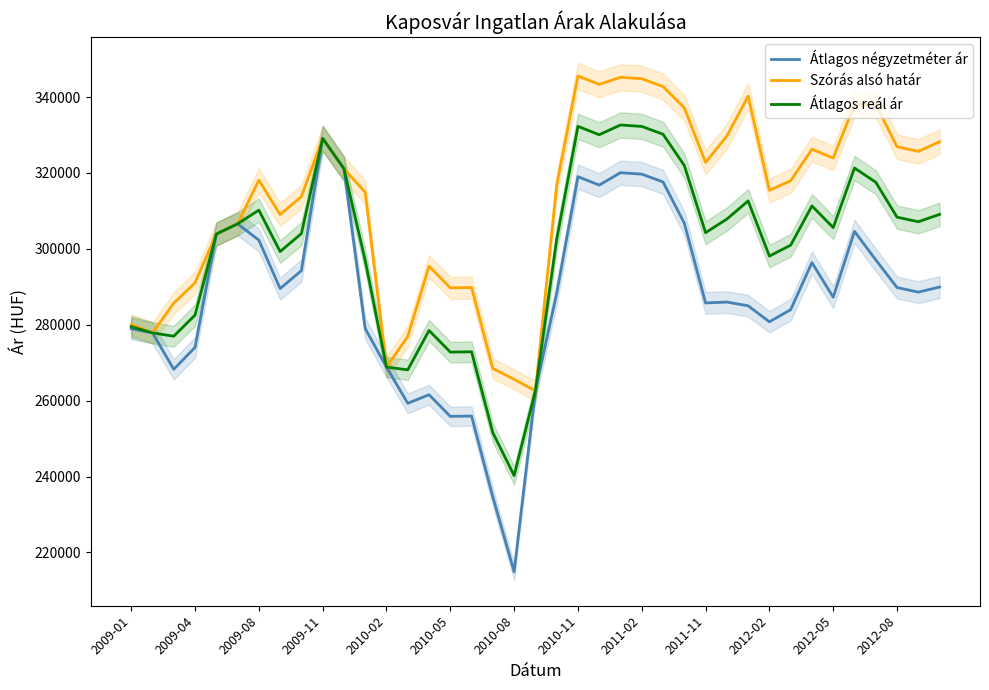

Where is Átlagos reál ár nearest to the value 286449?

2009-04